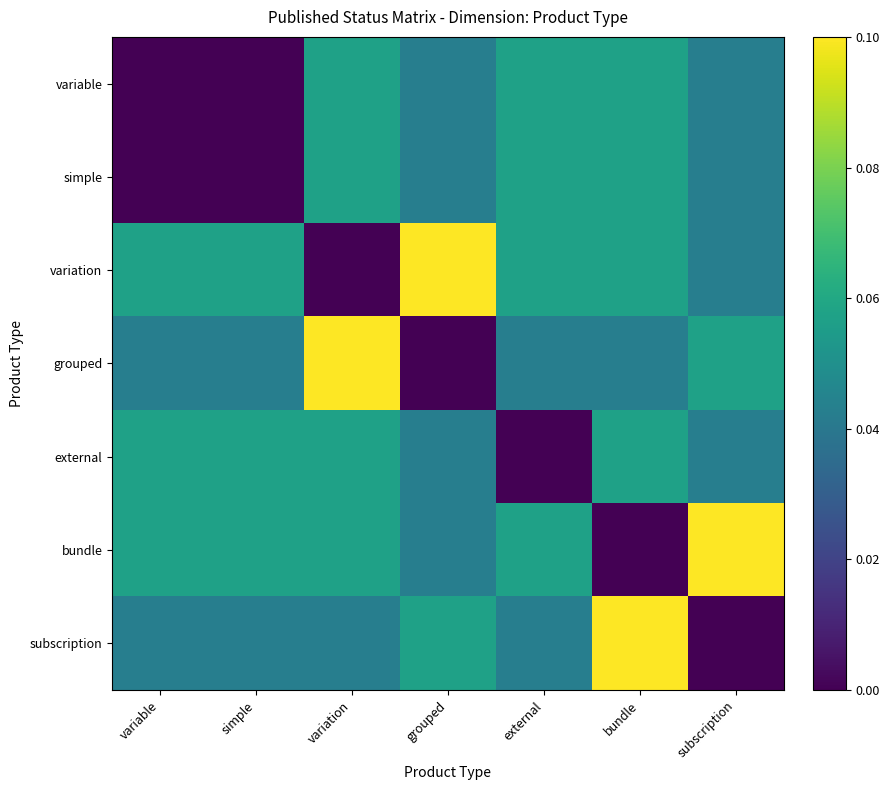

Between external and variation, which is larger?

external